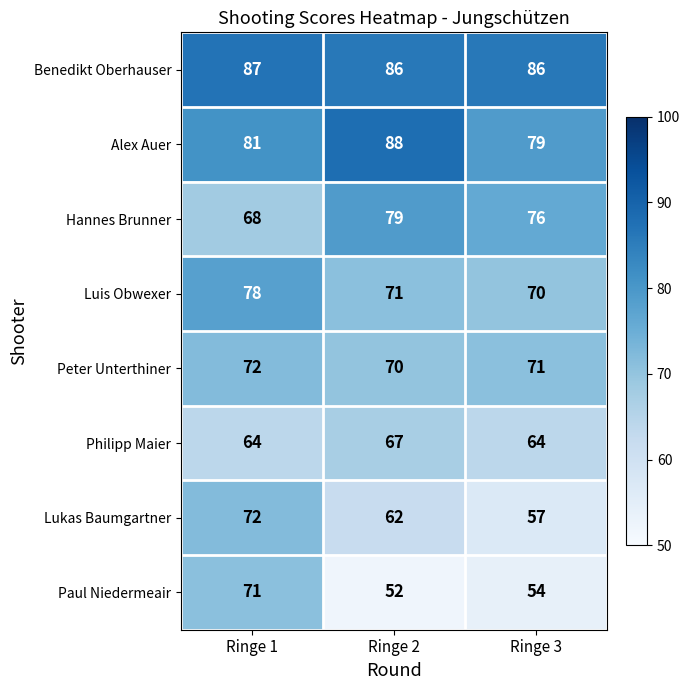

At Ringe 3, list the series in order from largest to smallest.

Benedikt Oberhauser, Alex Auer, Hannes Brunner, Peter Unterthiner, Luis Obwexer, Philipp Maier, Lukas Baumgartner, Paul Niedermeair